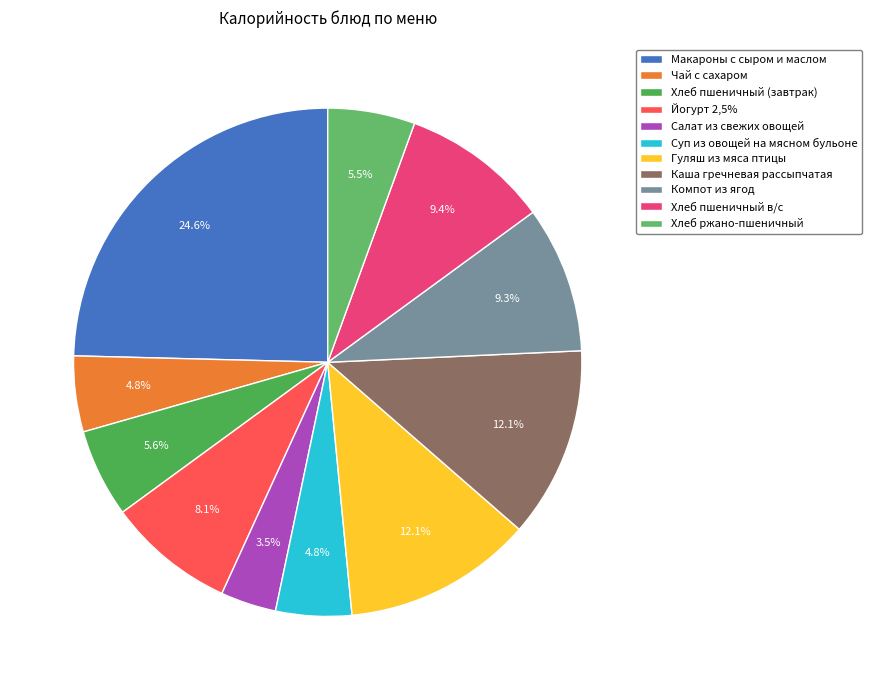

Which category has the biggest portion of the pie?

Макароны с сыром и маслом